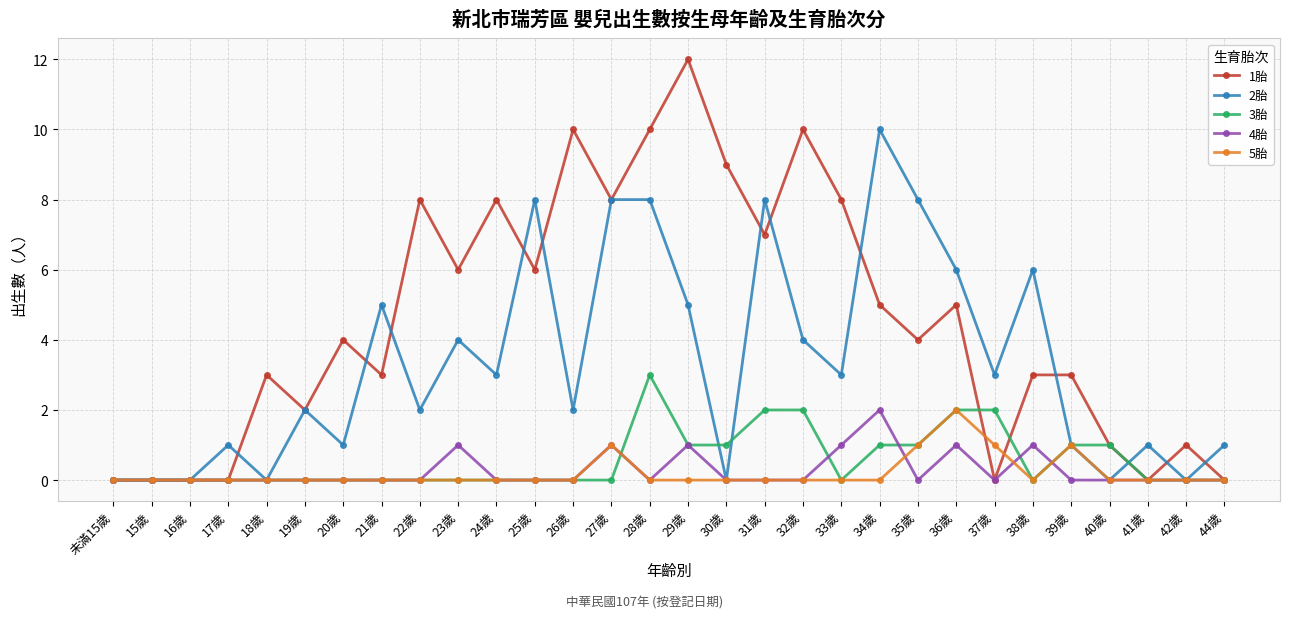

The 4胎 series shows 0 at 38歲. True or false?

False